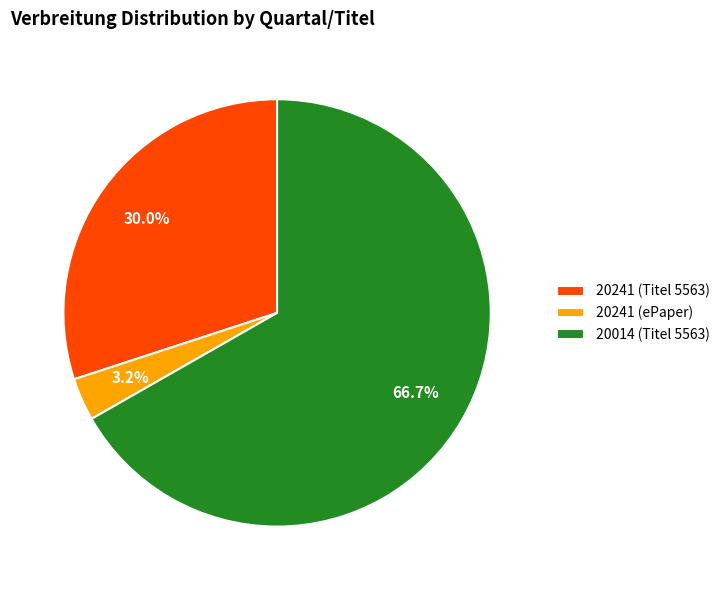

What percentage is NOT represented by 20241 (ePaper)?

96.8%